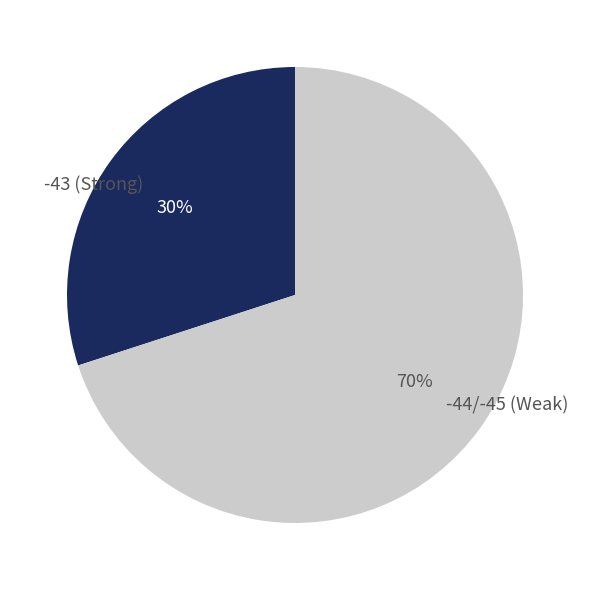

Which category has the biggest portion of the pie?

-44/-45 (Weak)